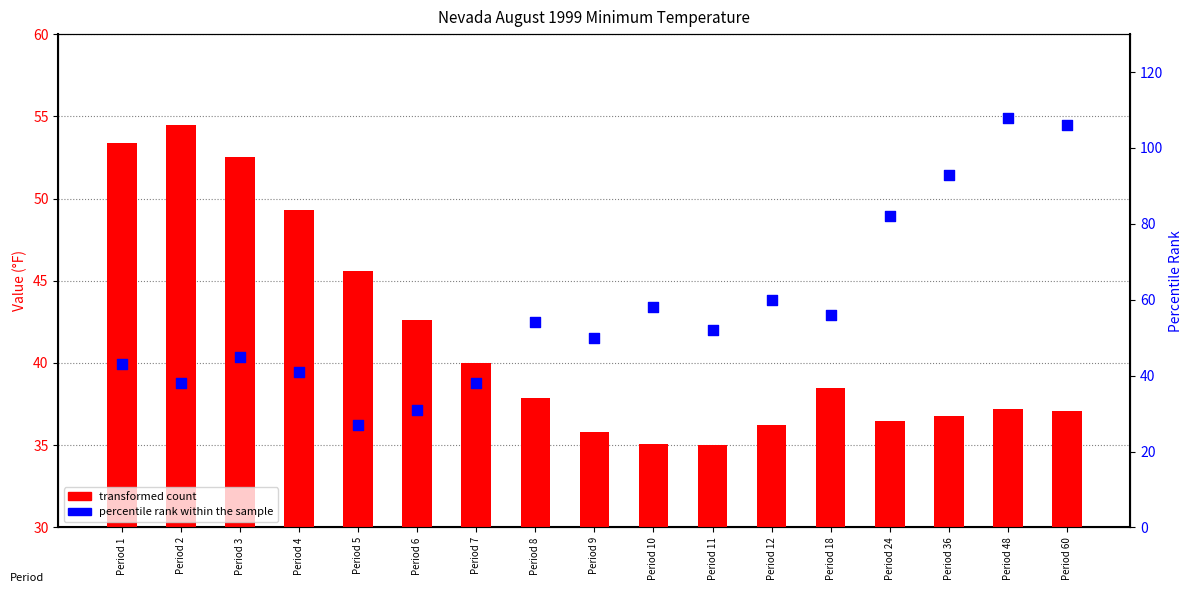

What is the total value across all series at Period 24?

118.5